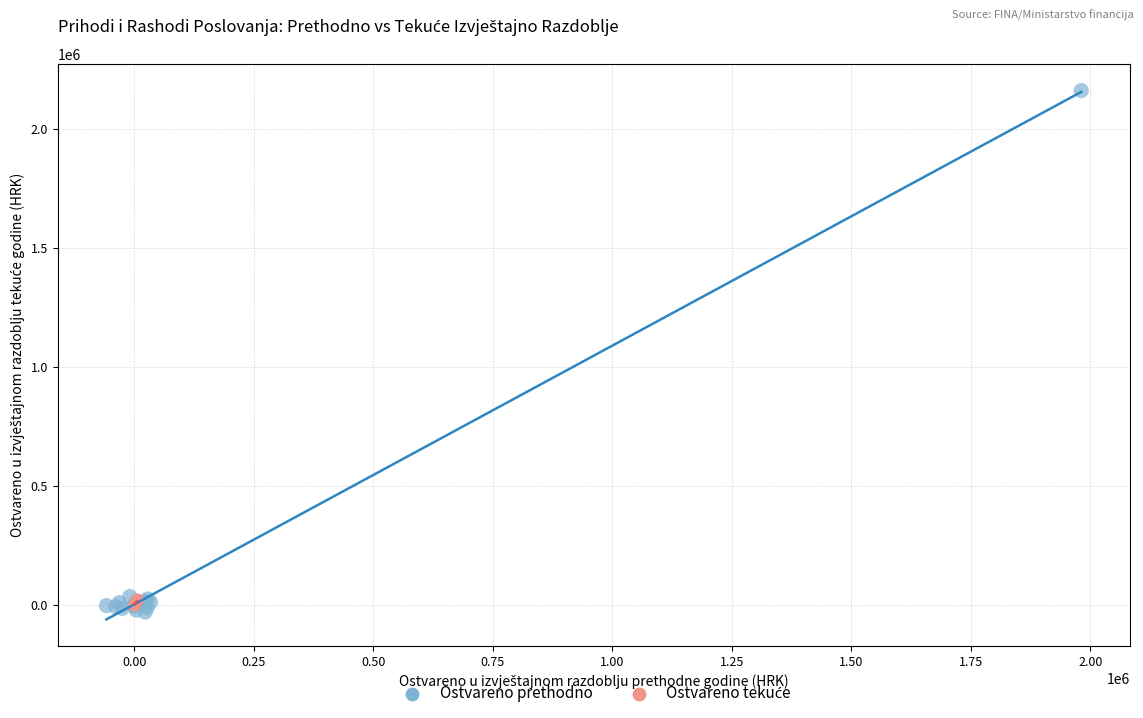

Which series has the largest Y range (max minus min)?

Ostvareno prethodno